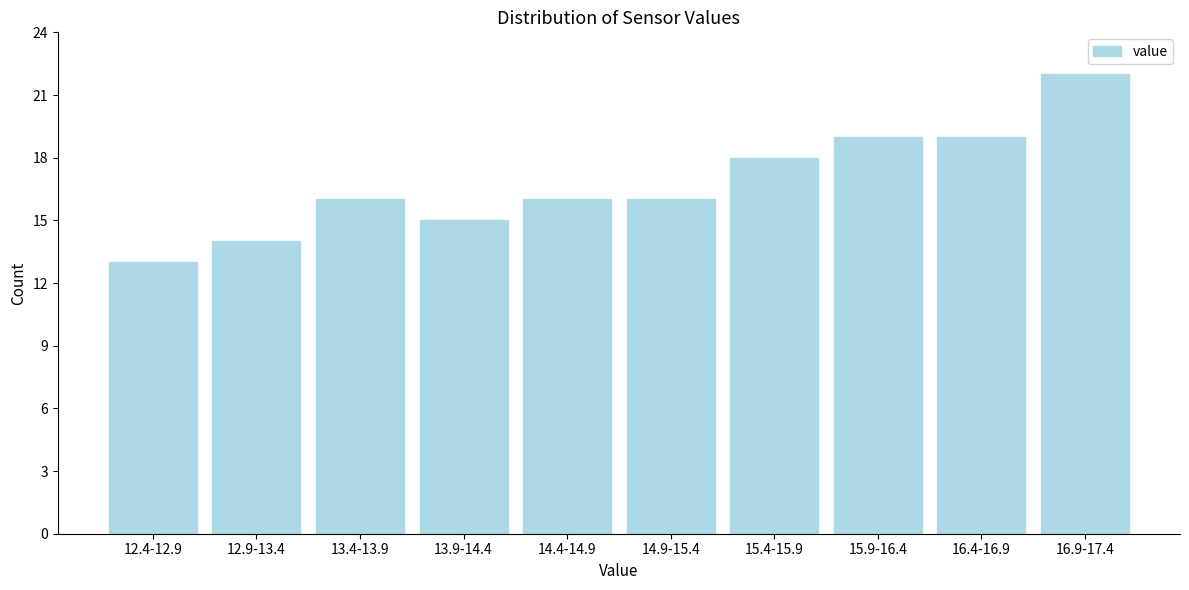

Reading right to left, list all the values displayed in this chart.

16.9-17.4=22	16.4-16.9=19	15.9-16.4=19	15.4-15.9=18	14.9-15.4=16	14.4-14.9=16	13.9-14.4=15	13.4-13.9=16	12.9-13.4=14	12.4-12.9=13